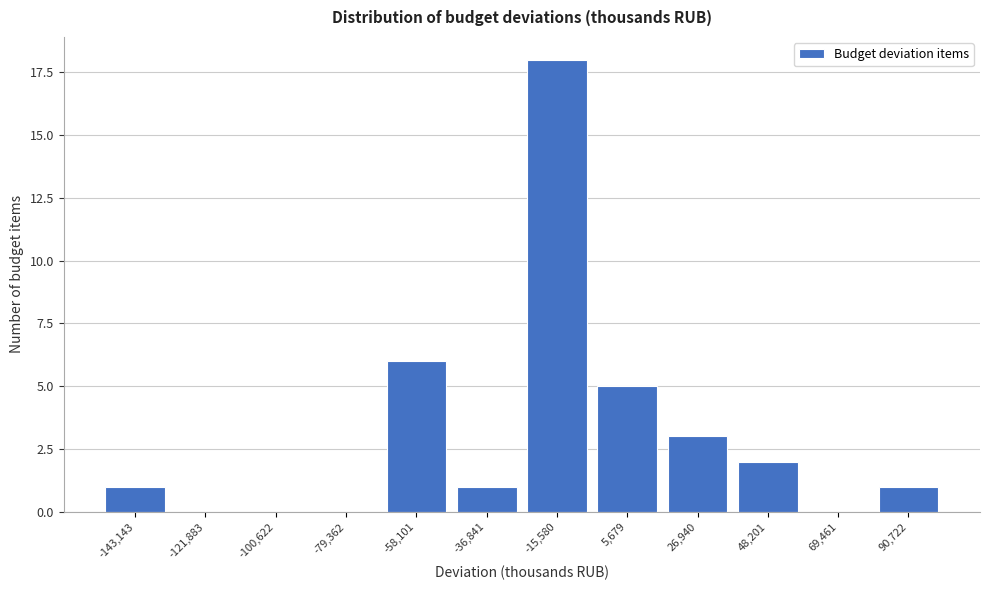

Reading right to left, list all the values displayed in this chart.

90,722=1	69,461=0	48,201=2	26,940=3	5,679=5	-15,580=18	-36,841=1	-58,101=6	-79,362=0	-100,622=0	-121,883=0	-143,143=1